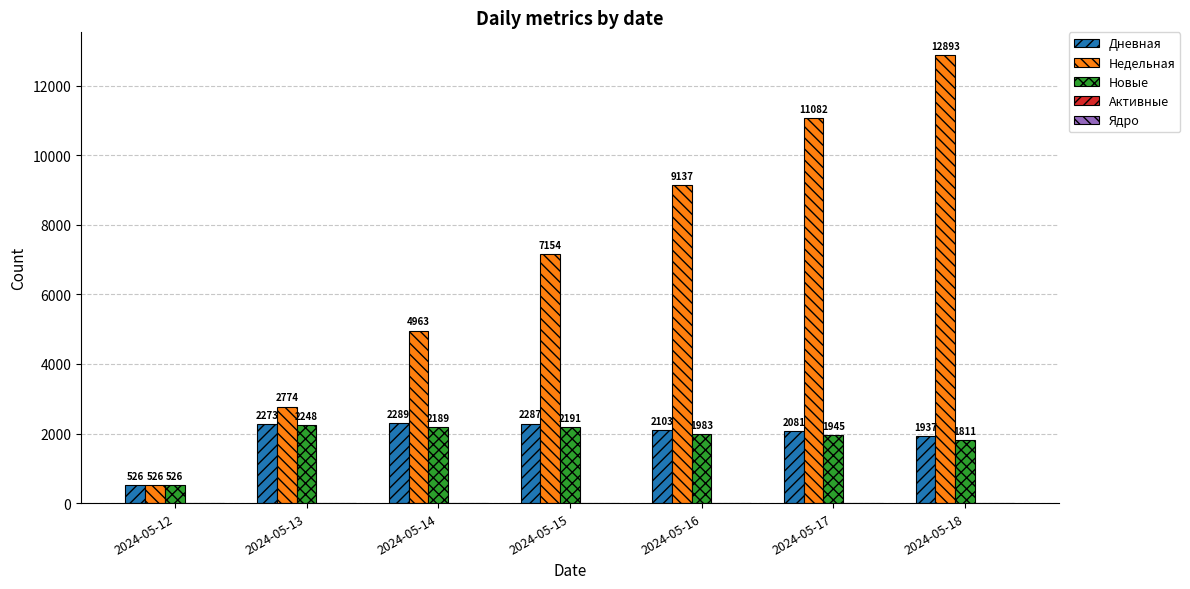

How many values in the Недельная series are below 7154?

3